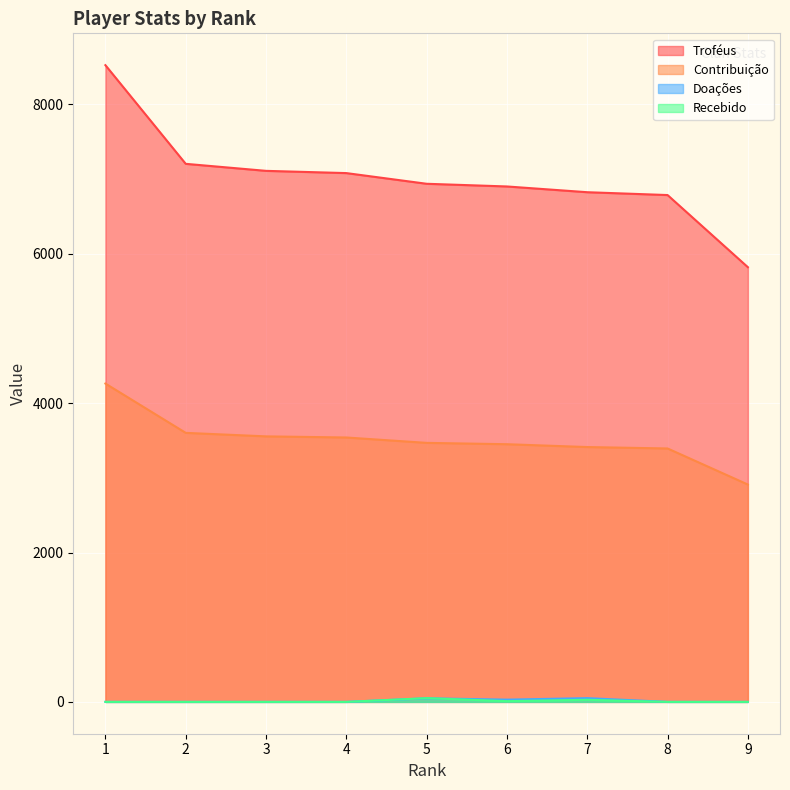

Is it true that Contribuição equals 3412 at 7?

True